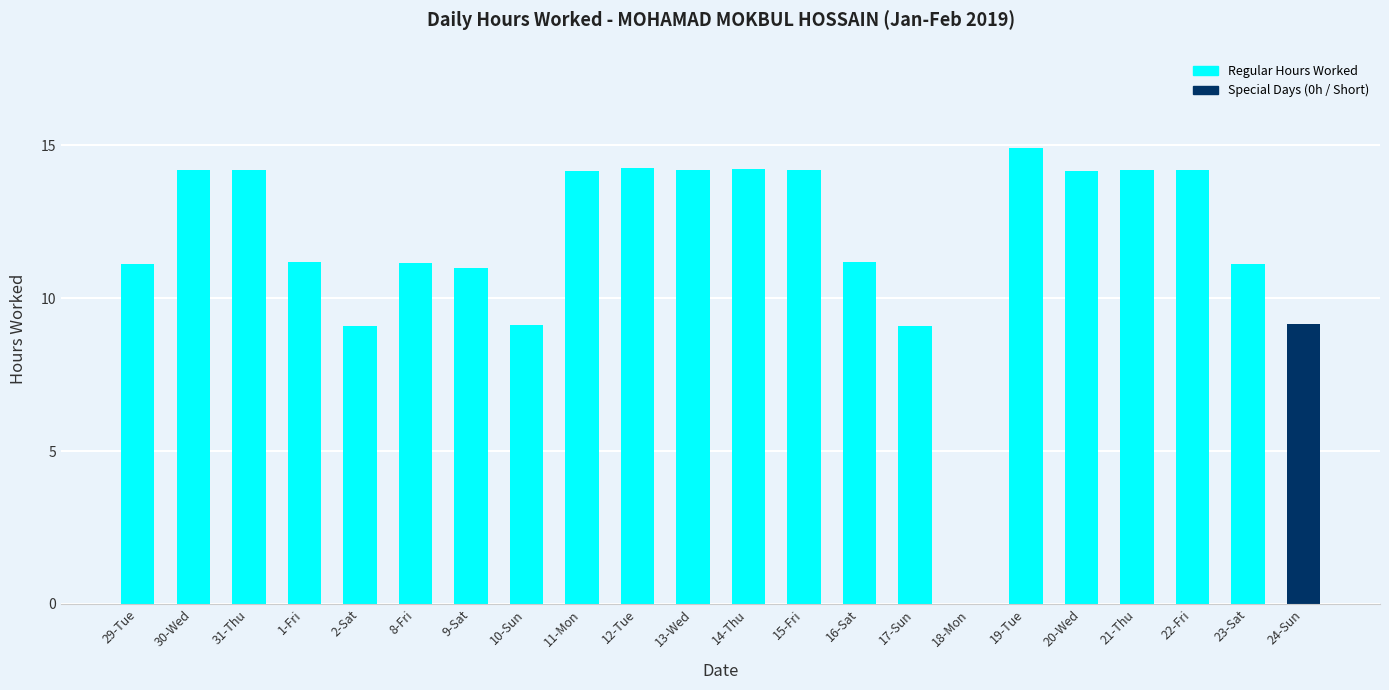

What value does the data have at 17-Sun?

9.1